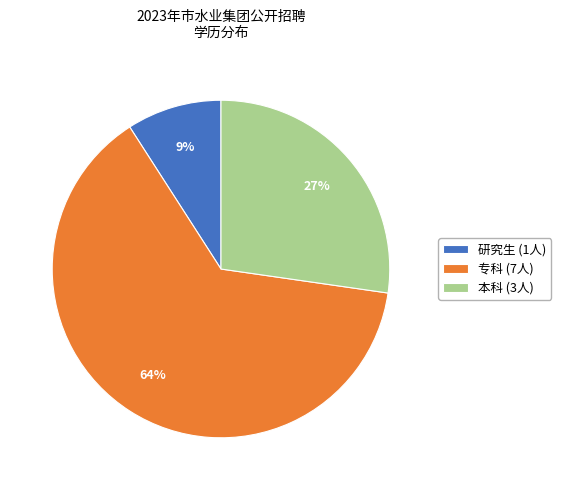

Is the sum of 研究生 (1人) and 专科 (7人) greater than half?

Yes